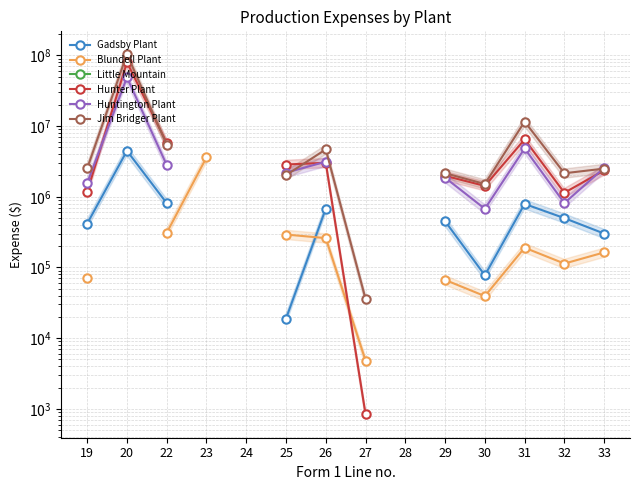

At which category does Hunter Plant reach its first local peak?

20